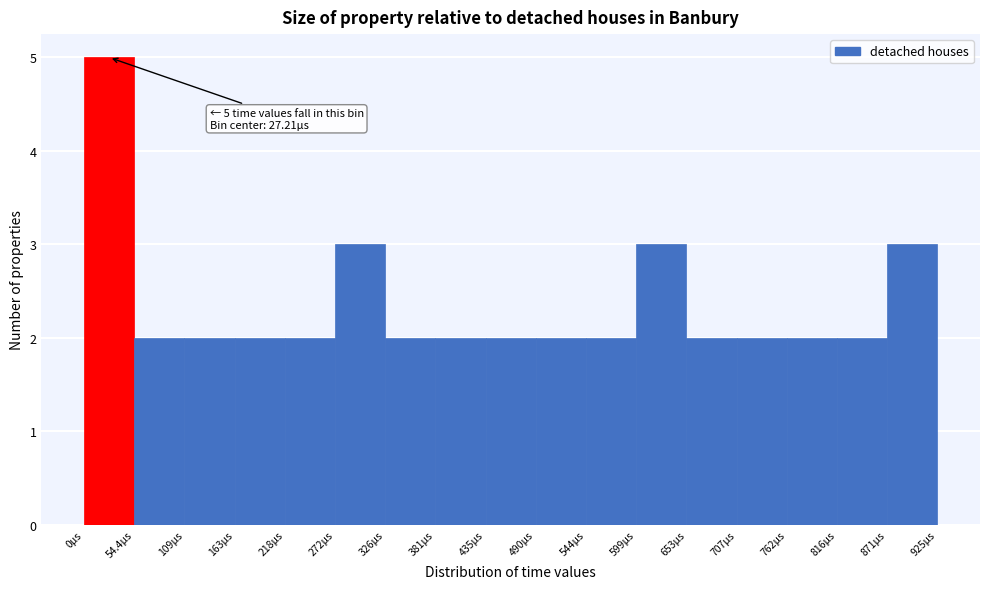

Which range on the x-axis has the tallest bar?

0 to 50